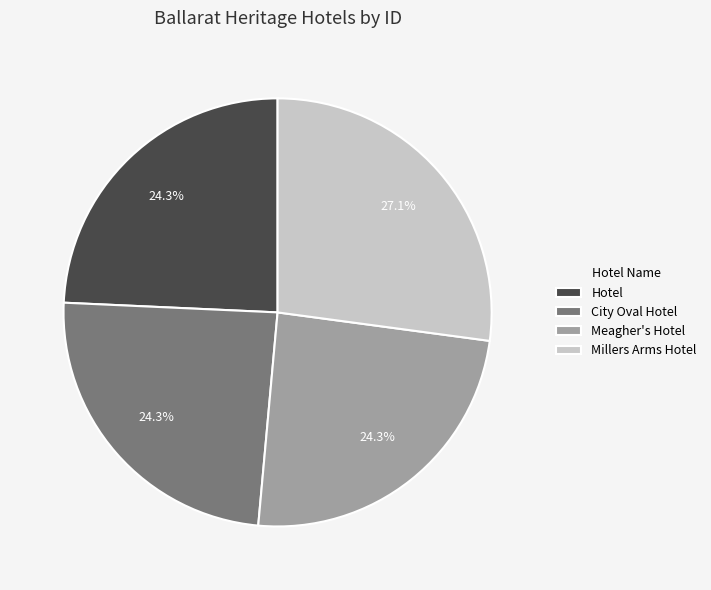

Count the number of slices in the pie.

4